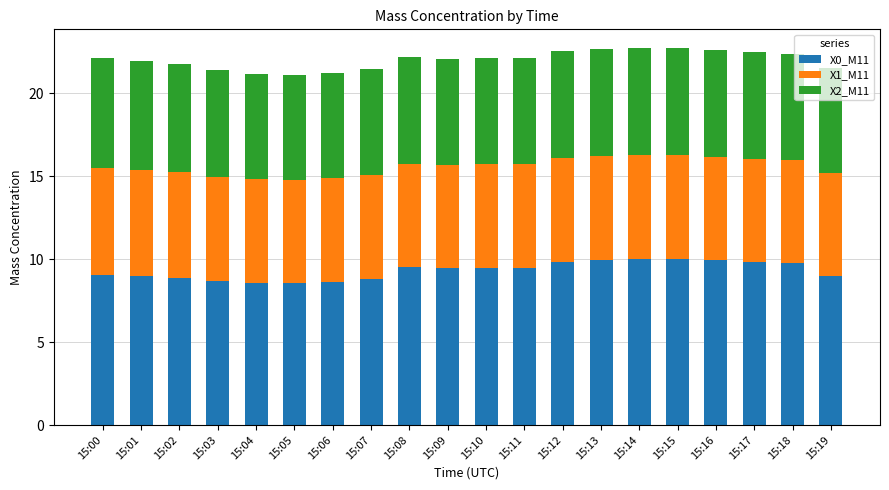

How many series are shown in this chart?

3